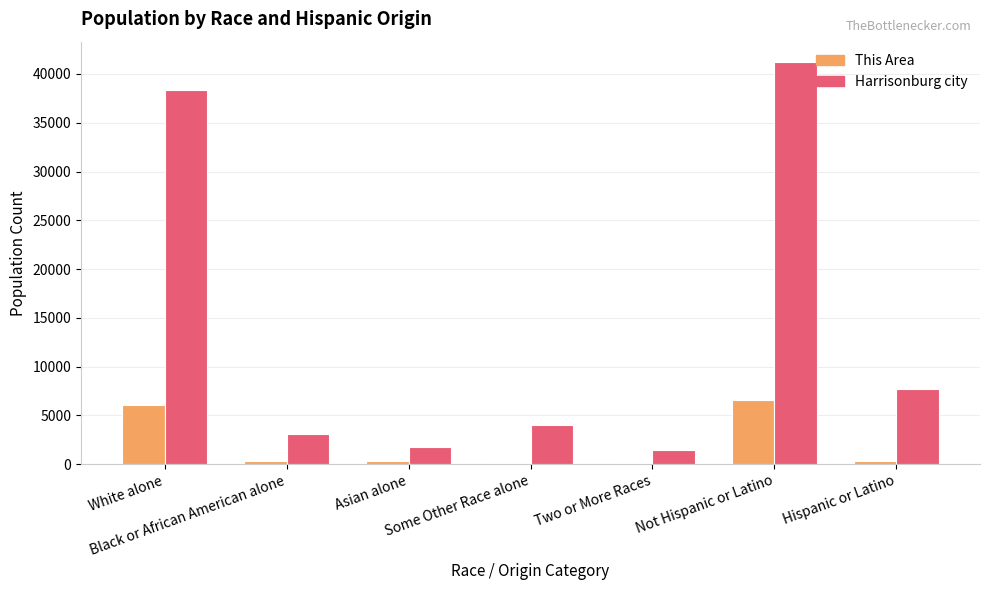

The Harrisonburg city series shows 4888 at Black or African American alone. True or false?

False